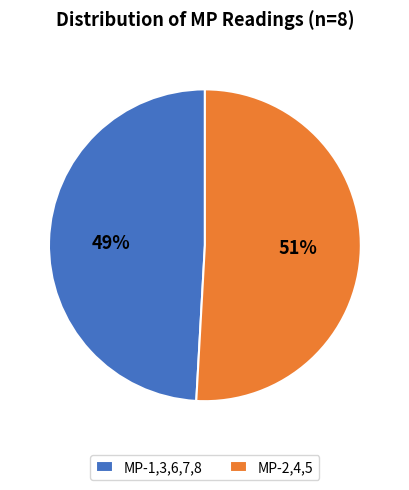

Rank the categories by value from highest to lowest.

MP-2,4,5, MP-1,3,6,7,8